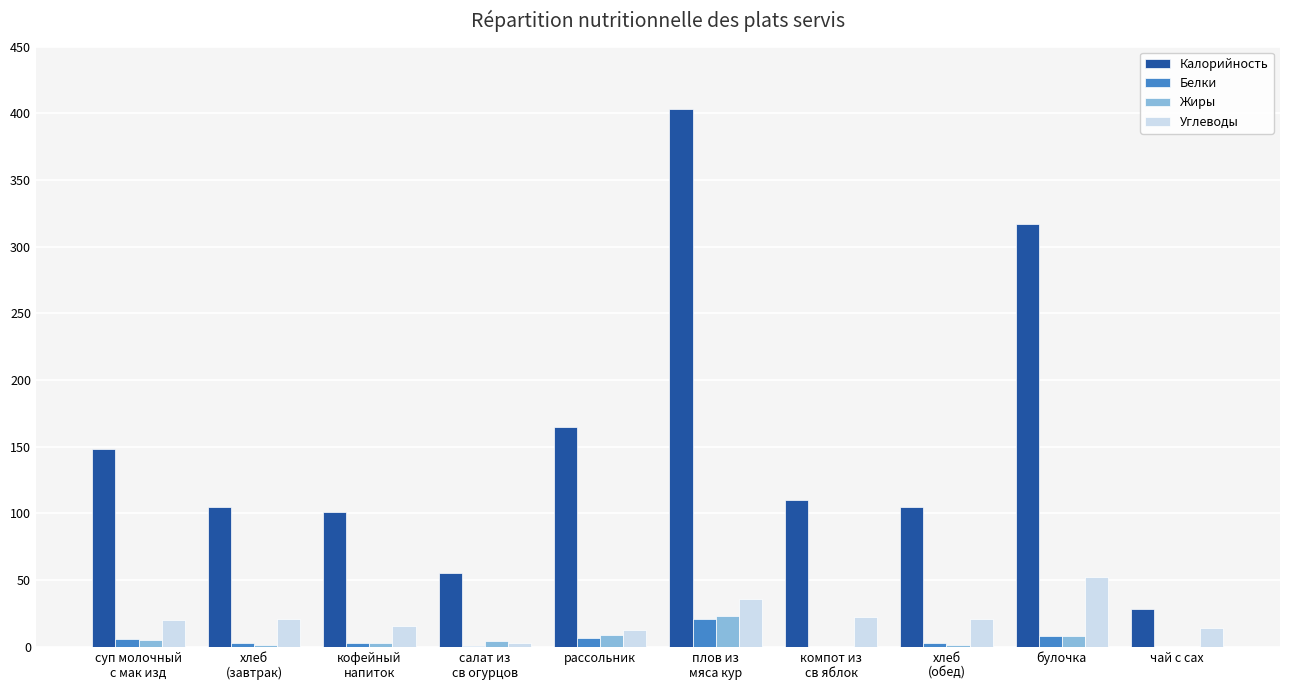

Which series has the largest total across all categories?

Калорийность